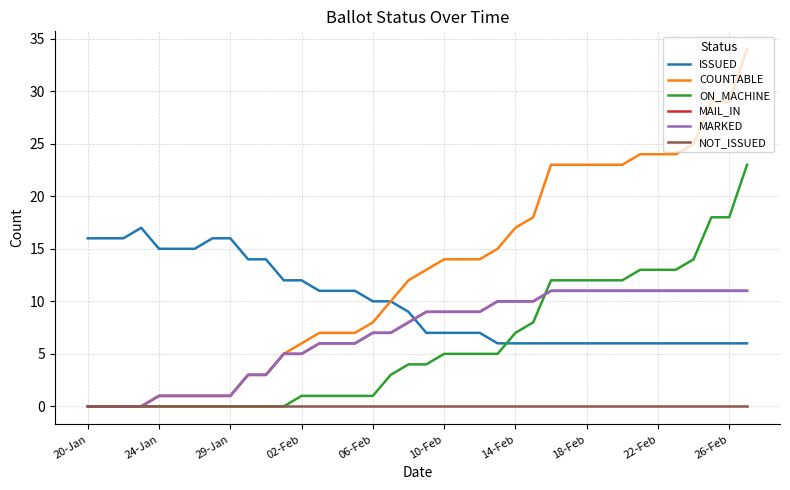

Does the chart have visible grid lines?

Yes